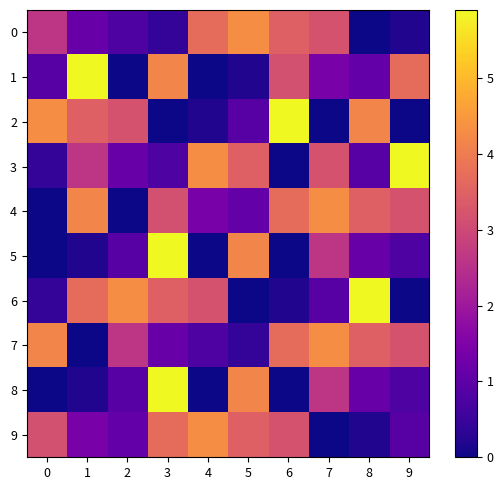

What is the spread (max minus min) of values at 3?

5.9